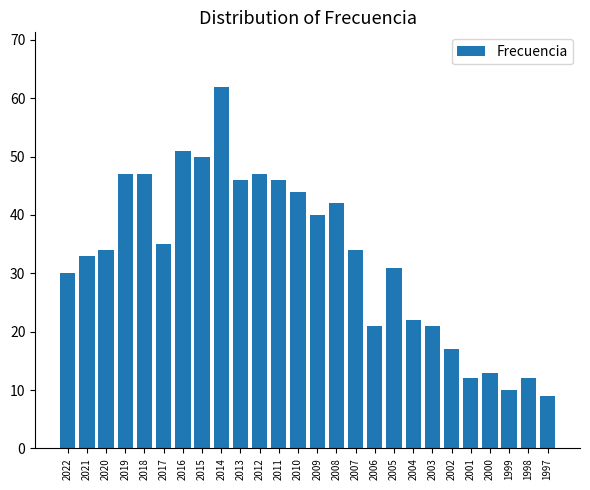

The value at 2004 is 11. True or false?

False